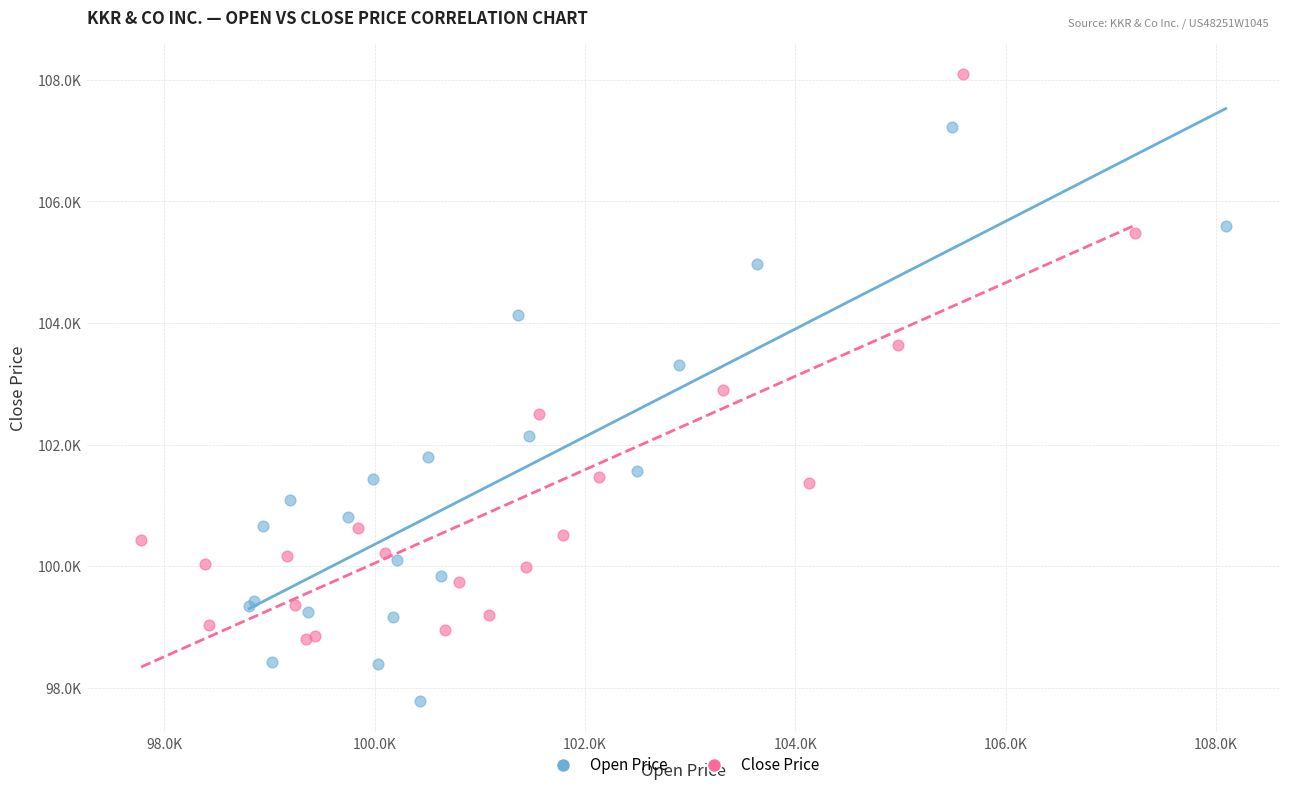

What are all the series names shown in the legend?

Open Price, Close Price